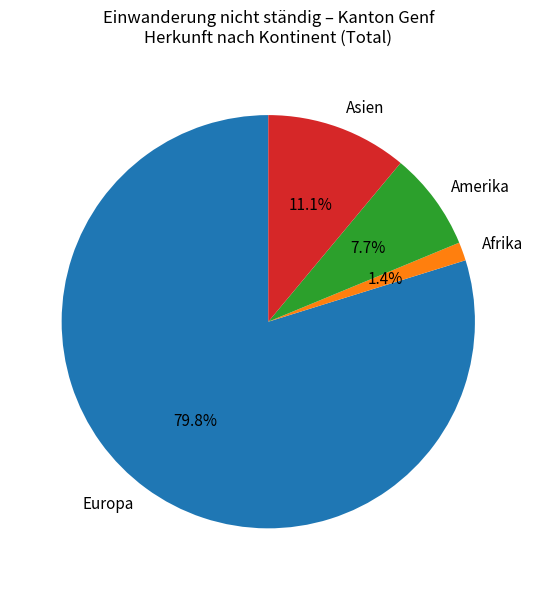

What percentage do Europa and Amerika together represent?

87.5%